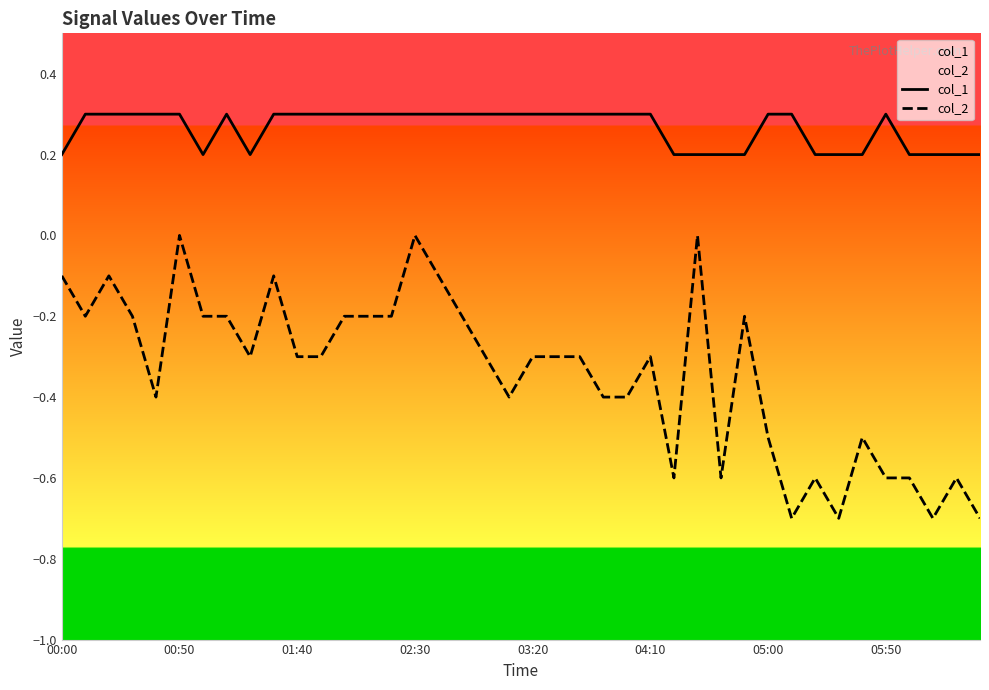

Rank the series at 37 from lowest to highest value.

col_2, col_1